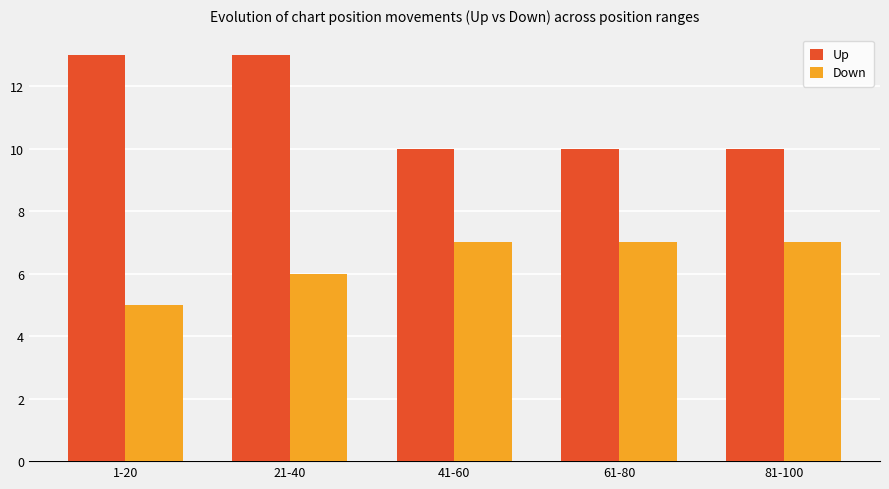

Rank the series at 81-100 from lowest to highest value.

Down, Up